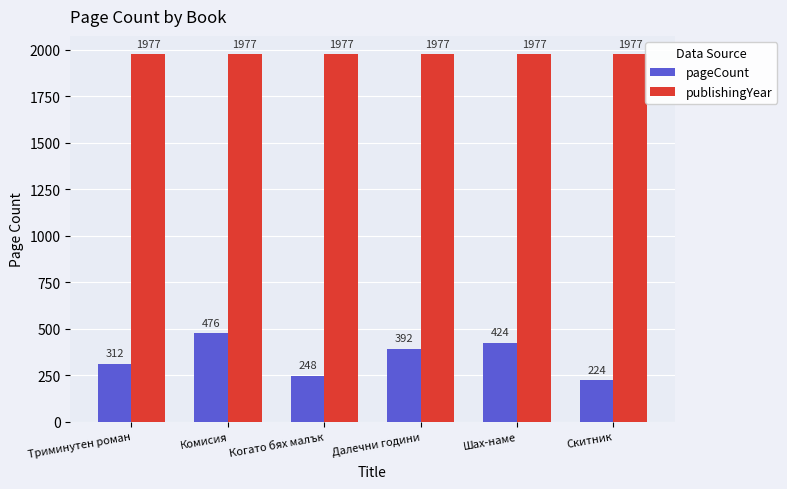

What are all the series names shown in the legend?

pageCount, publishingYear